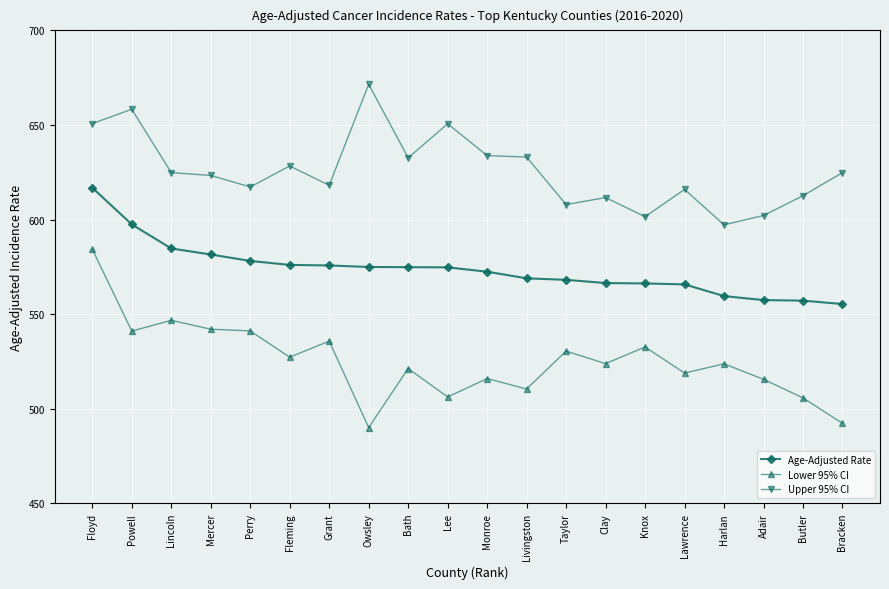

What position from the left is Grant?

7